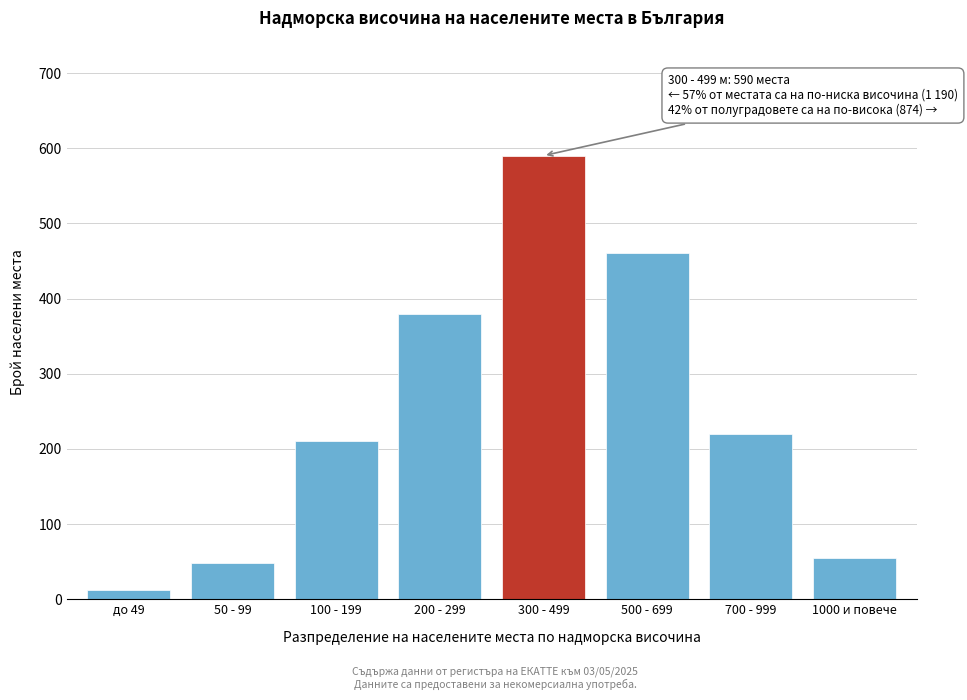

Reading left to right, transcribe all the data shown in this chart.

12	48	210	380	590	460	220	55